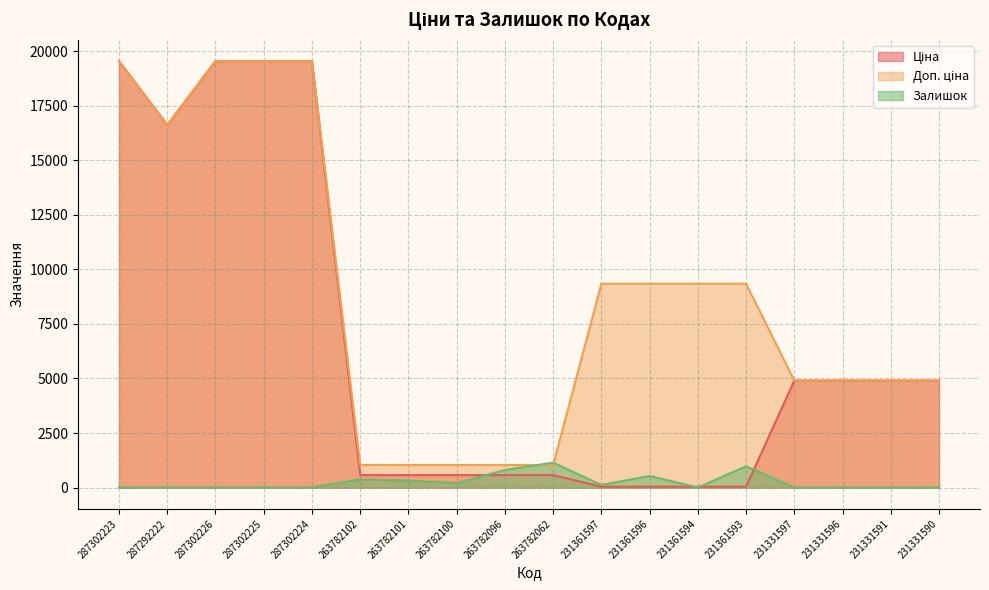

At which category does the chart reach its minimum across all series?

231331591